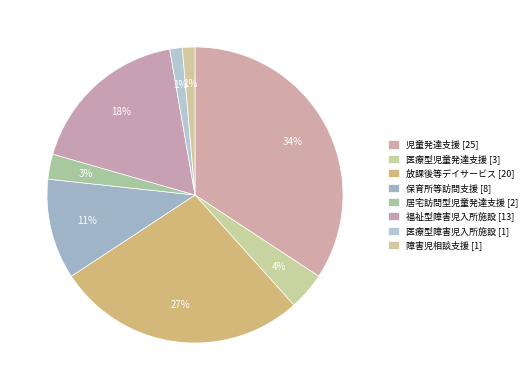

To the nearest percent, what is the difference between the 保育所等訪問支援 and 医療型児童発達支援 slice percentages?

7%